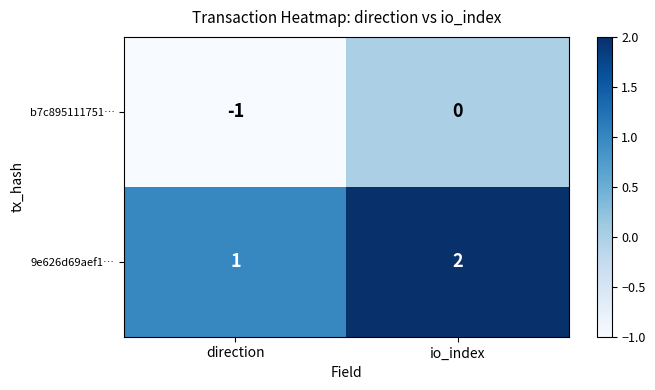

List the series in order of their peak value, highest first.

9e626d69aef1…, b7c895111751…